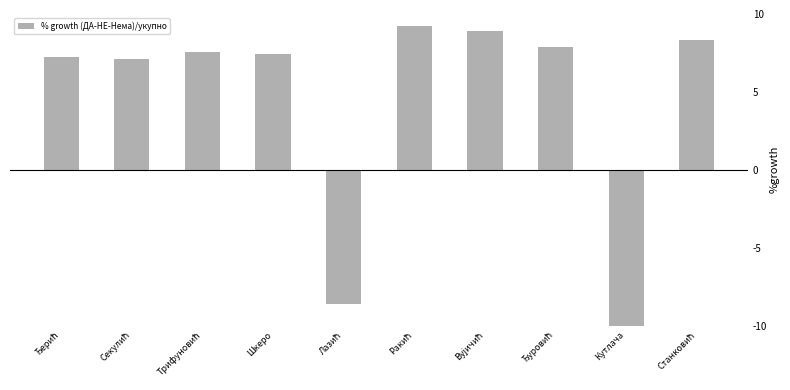

Is it true that the value at Шкеро is 7.4?

True